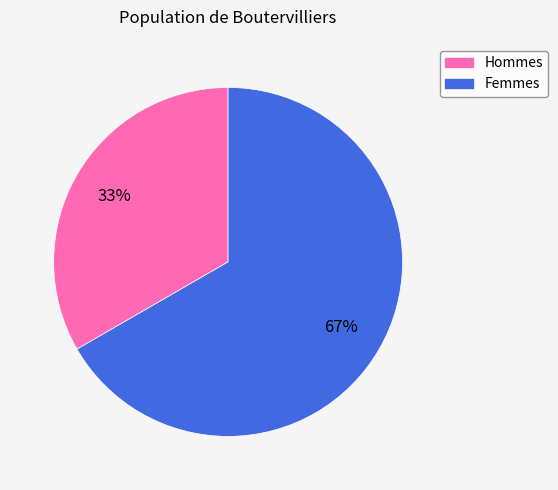

Is there a majority slice in this chart?

Yes